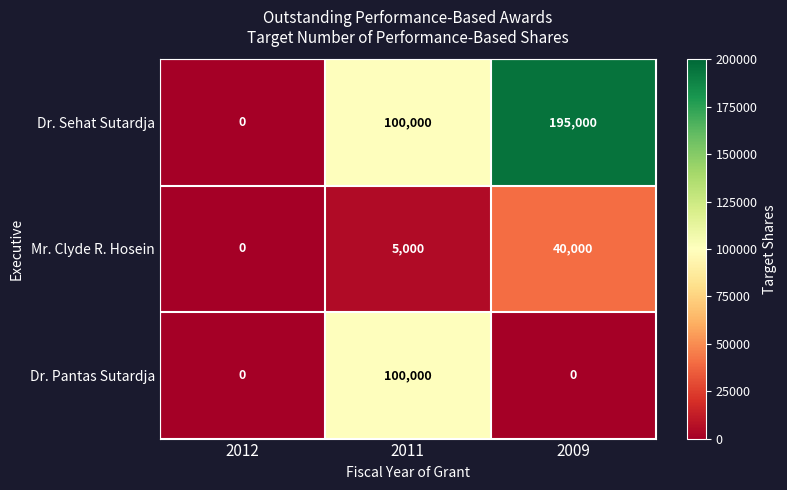

At which label is Mr. Clyde R. Hosein closest to 20000?

2011